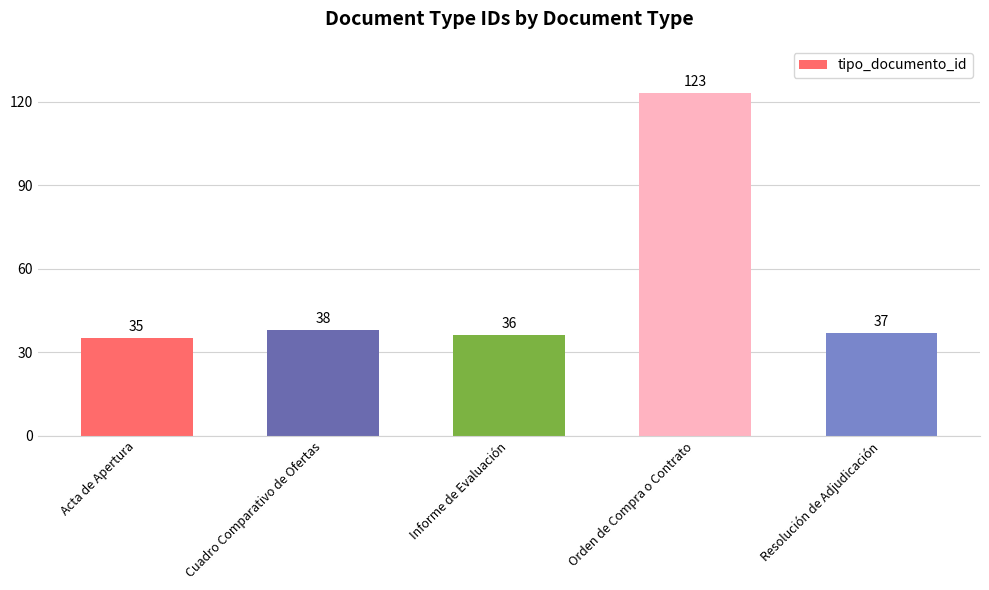

What is the sum of the values at Orden de Compra o Contrato and Informe de Evaluación?

159